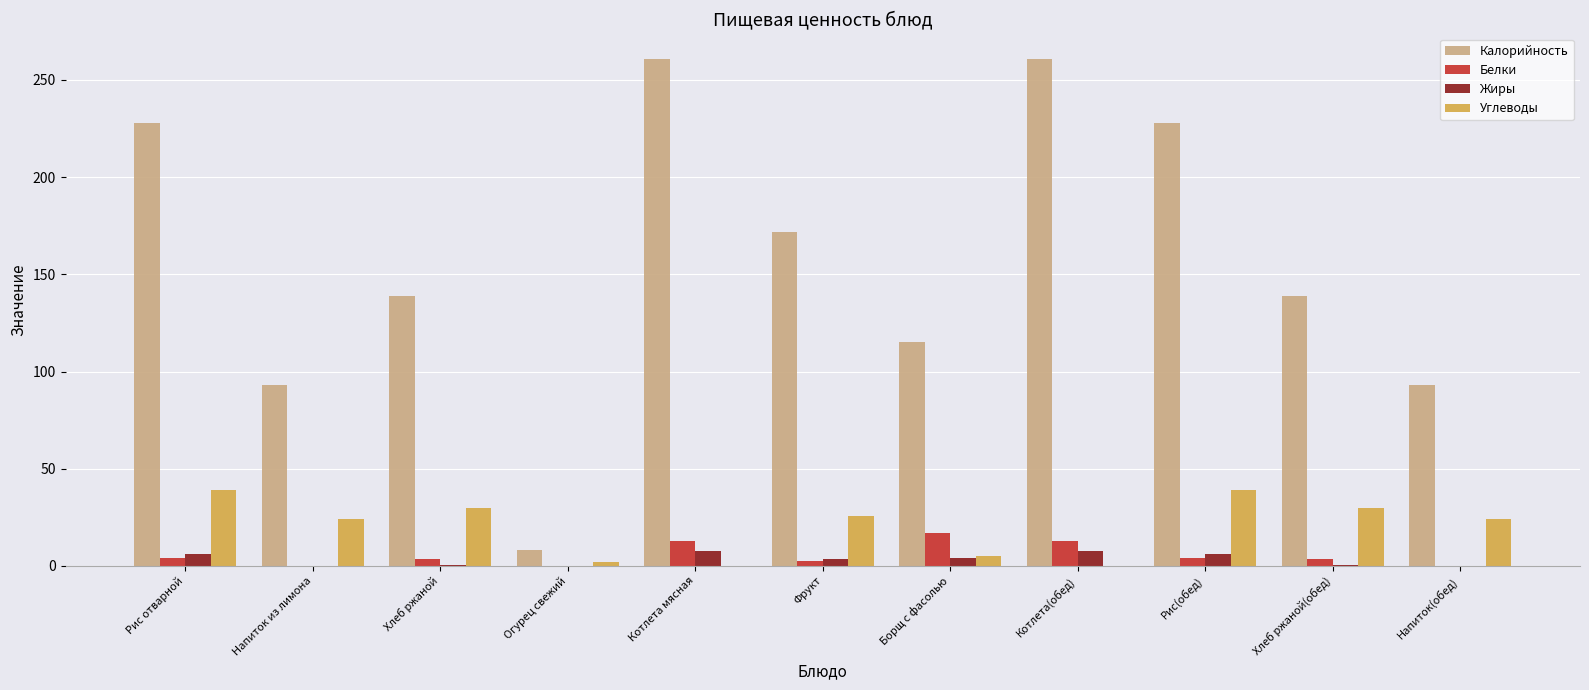

Between Напиток из лимона and Хлеб ржаной(обед), which series saw the biggest shift?

Калорийность